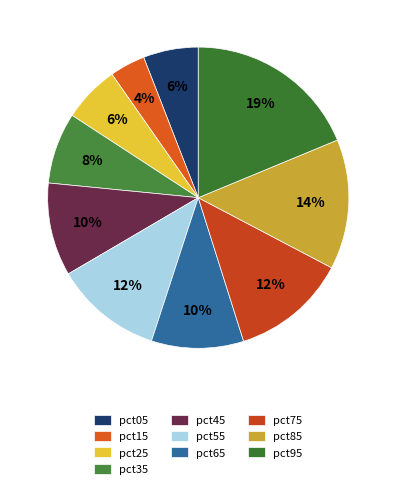

To the nearest percent, what portion does pct45 represent?

10%